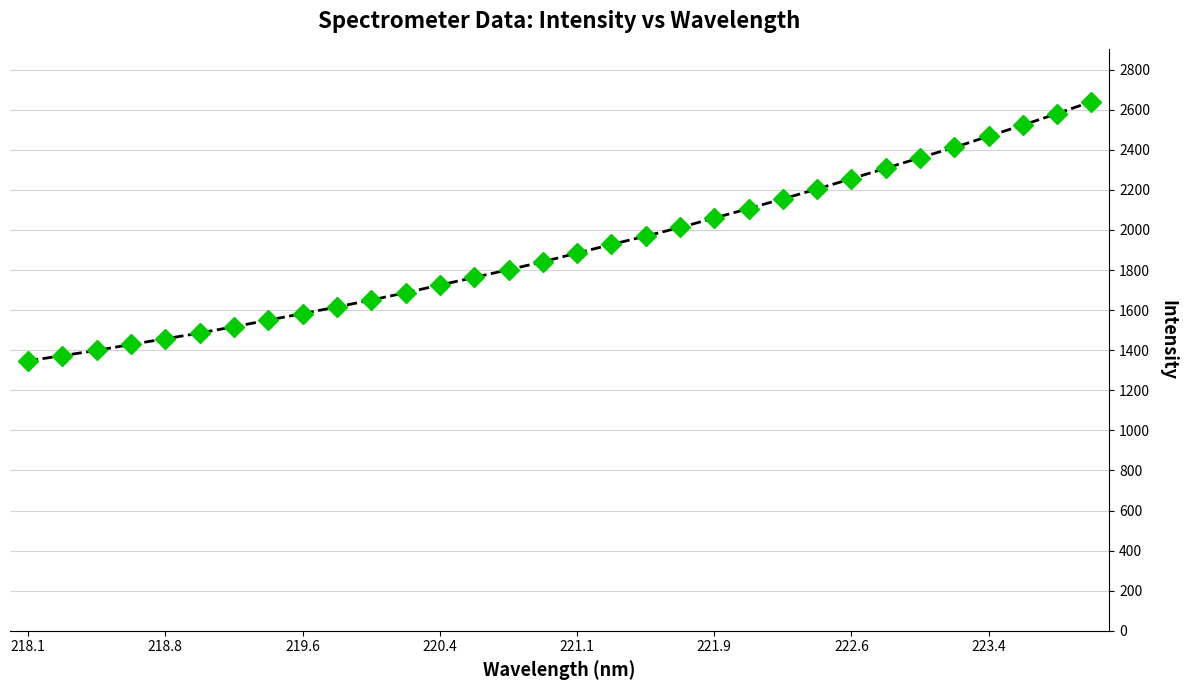

What is the value of the 6th point from the left?

1485.3